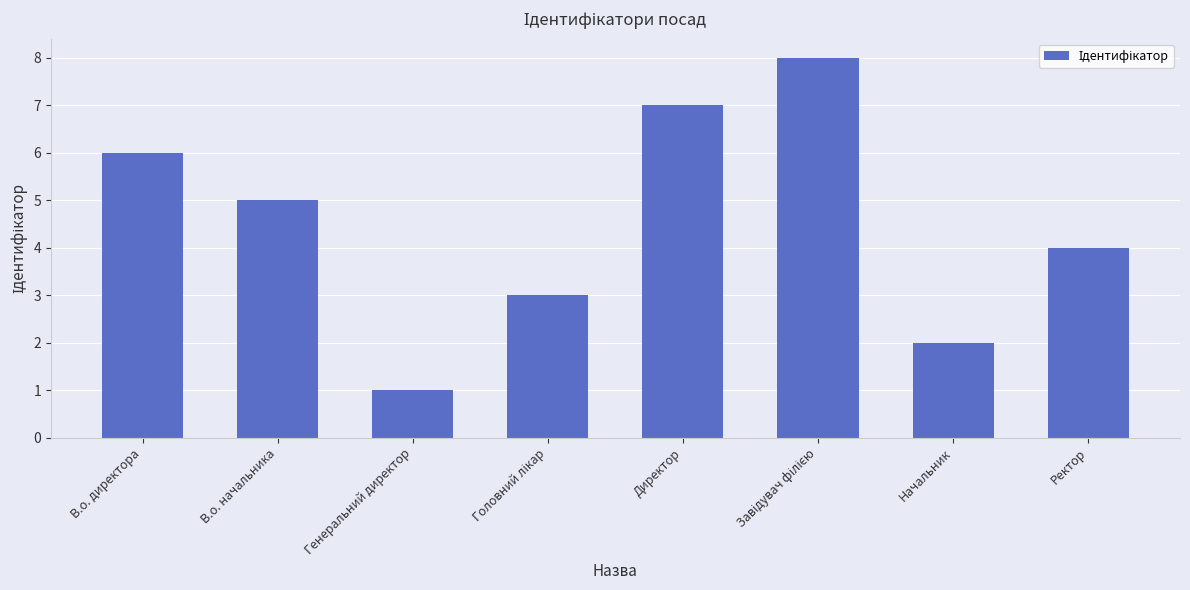

At which category does the chart reach its minimum across all series?

Генеральний директор